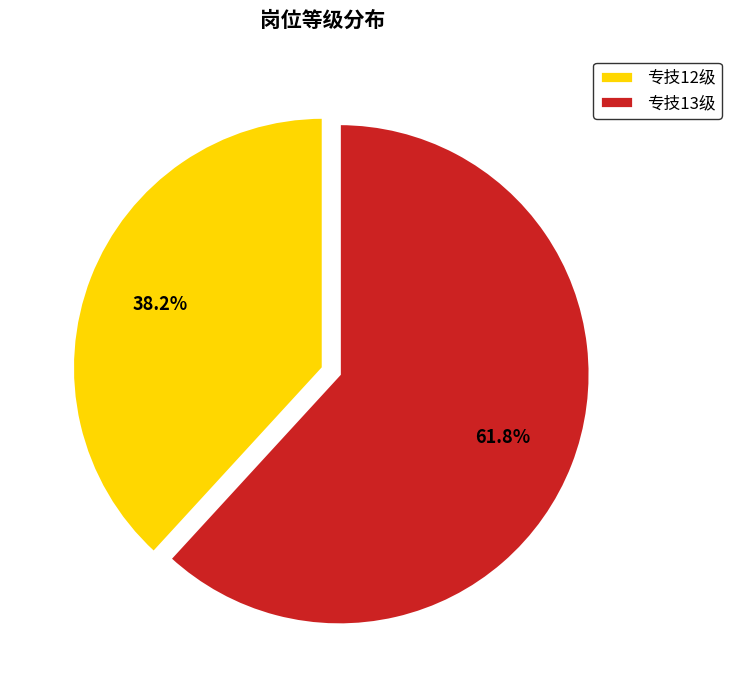

How many segments does this pie chart have?

2